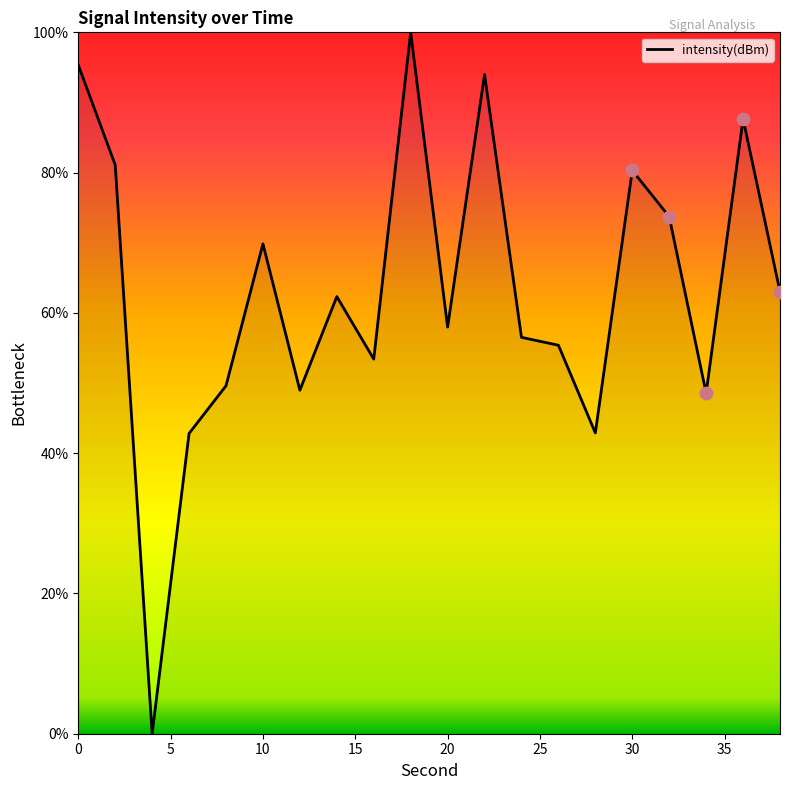

What is the difference between the maximum and minimum values?

100.0